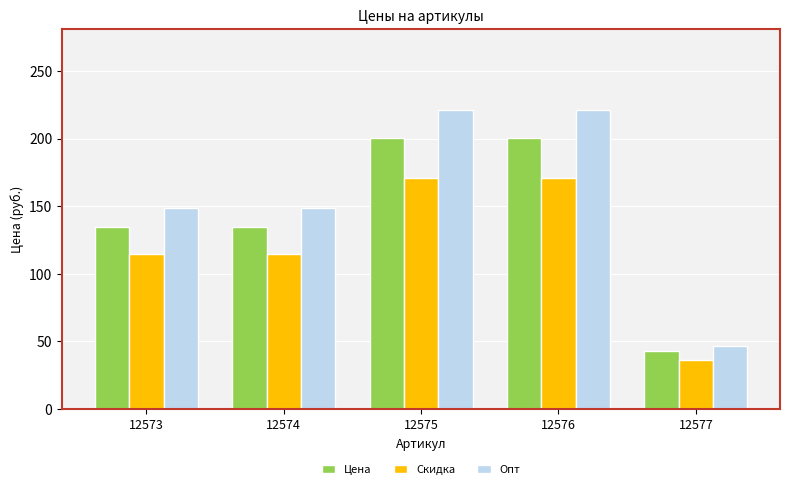

What are all the series names shown in the legend?

Цена, Скидка, Опт